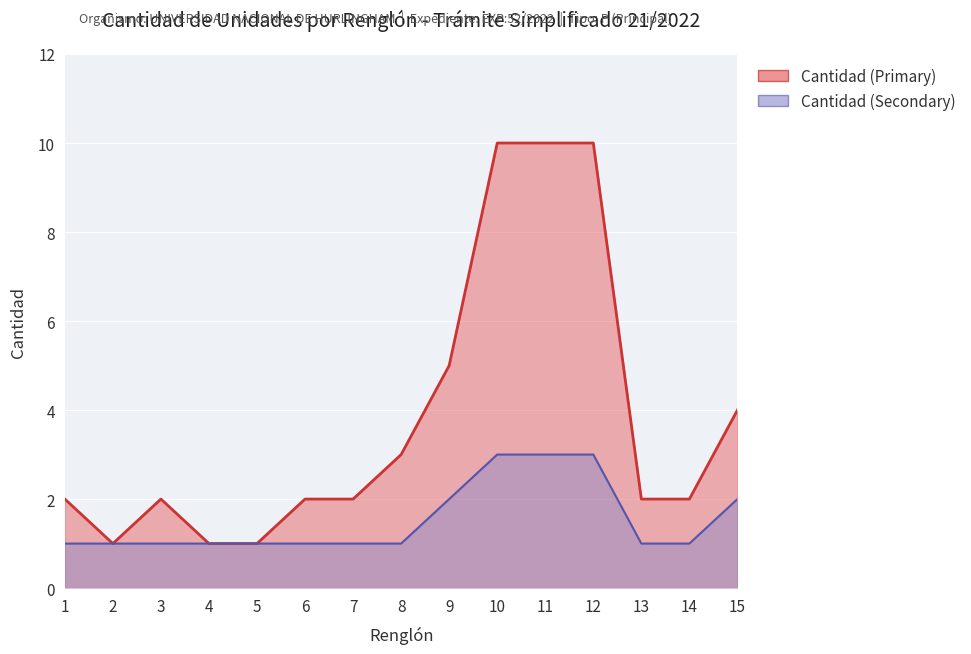

What value does the Cantidad (Secondary) series have at 2?

1